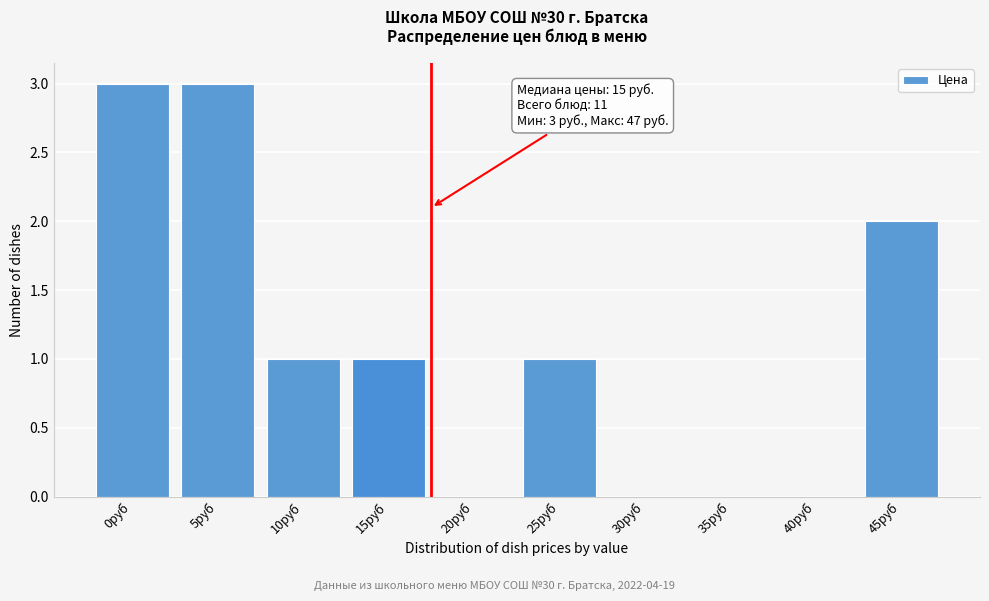

Reading left to right, transcribe all the data shown in this chart.

0руб=3	5руб=3	10руб=1	15руб=1	20руб=0	25руб=1	30руб=0	35руб=0	40руб=0	45руб=2